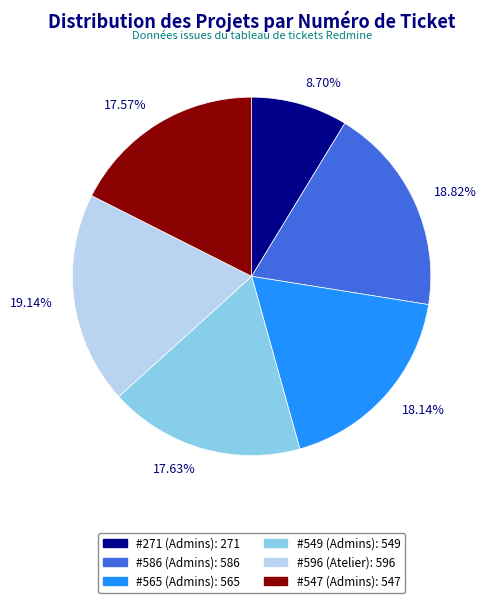

Combined, do 18.14% and 17.63% account for over 50%?

No